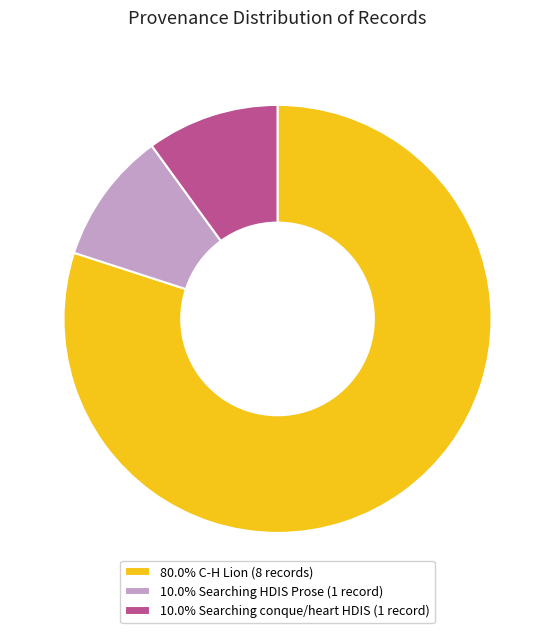

What is the ratio of the value at 10.0% Searching conque/heart HDIS (1 record) to the value at 10.0% Searching HDIS Prose (1 record)?

1.0